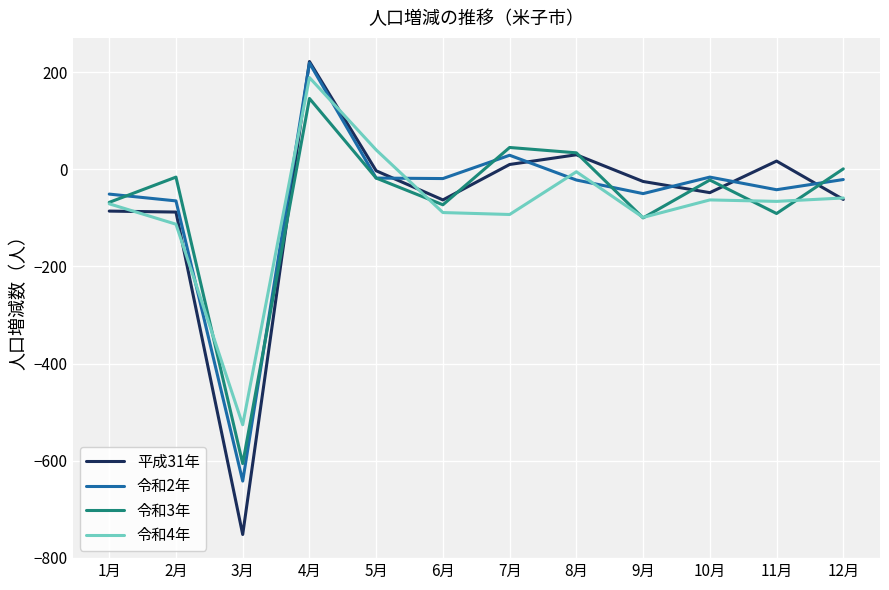

The value of 令和4年 at 10月 is -20. True or false?

False